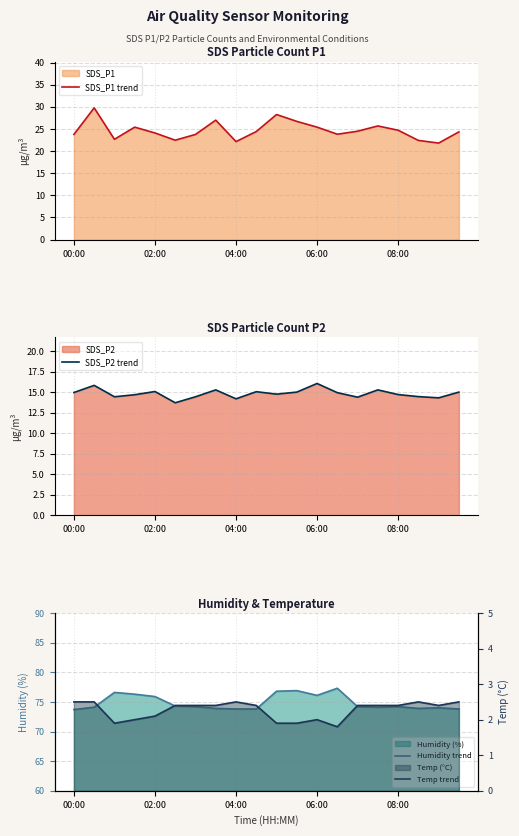

What is the lowest value of the SDS_P1 trend series?

21.8